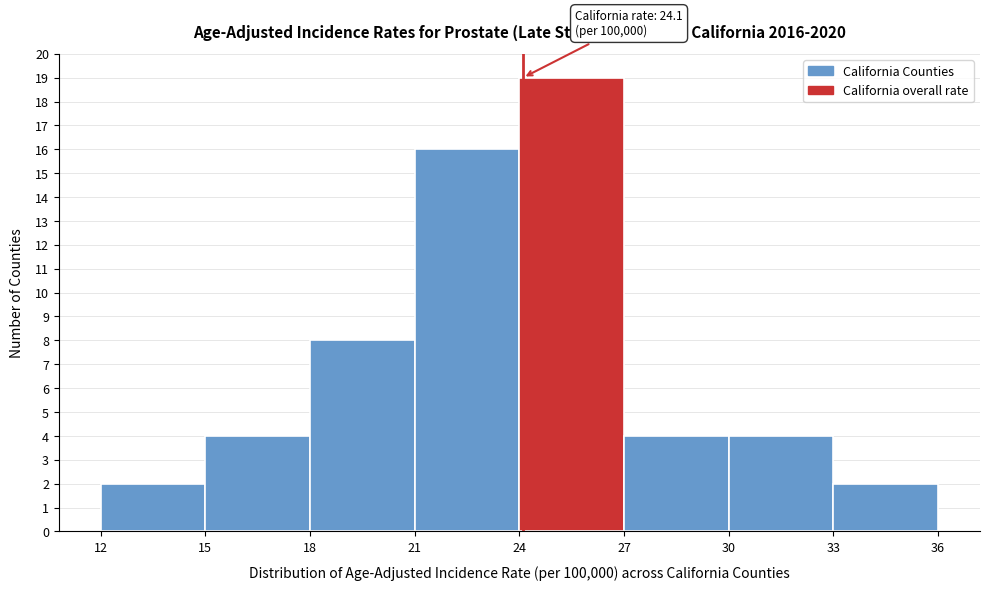

Over which range of the x-axis is the bar tallest?

24 to 27